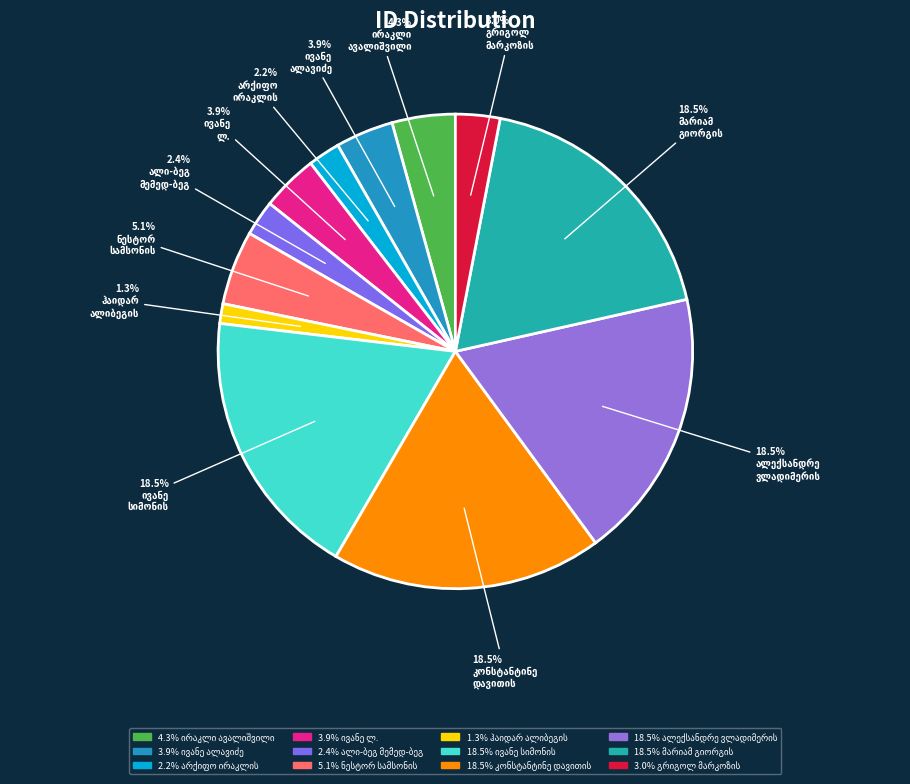

How many slices are in this pie chart?

12